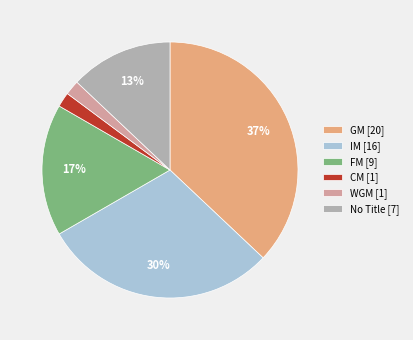

Is there a majority slice in this chart?

No